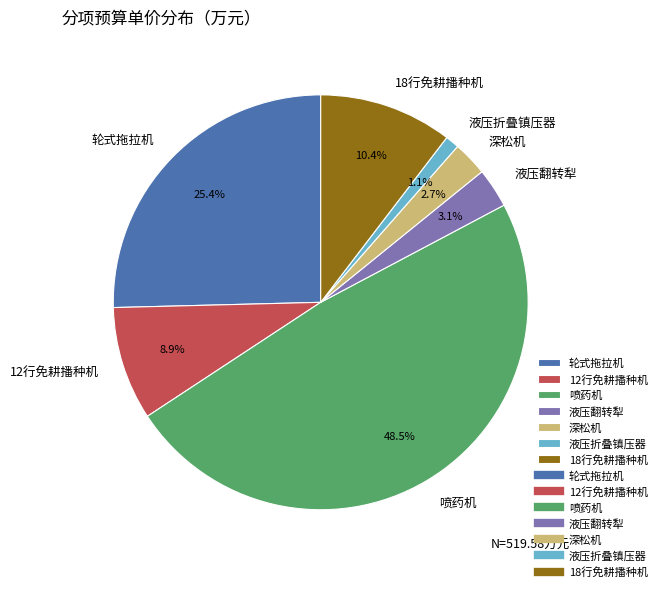

Combined, what portion of the pie is 液压翻转犁 and 液压折叠镇压器?

4.2%